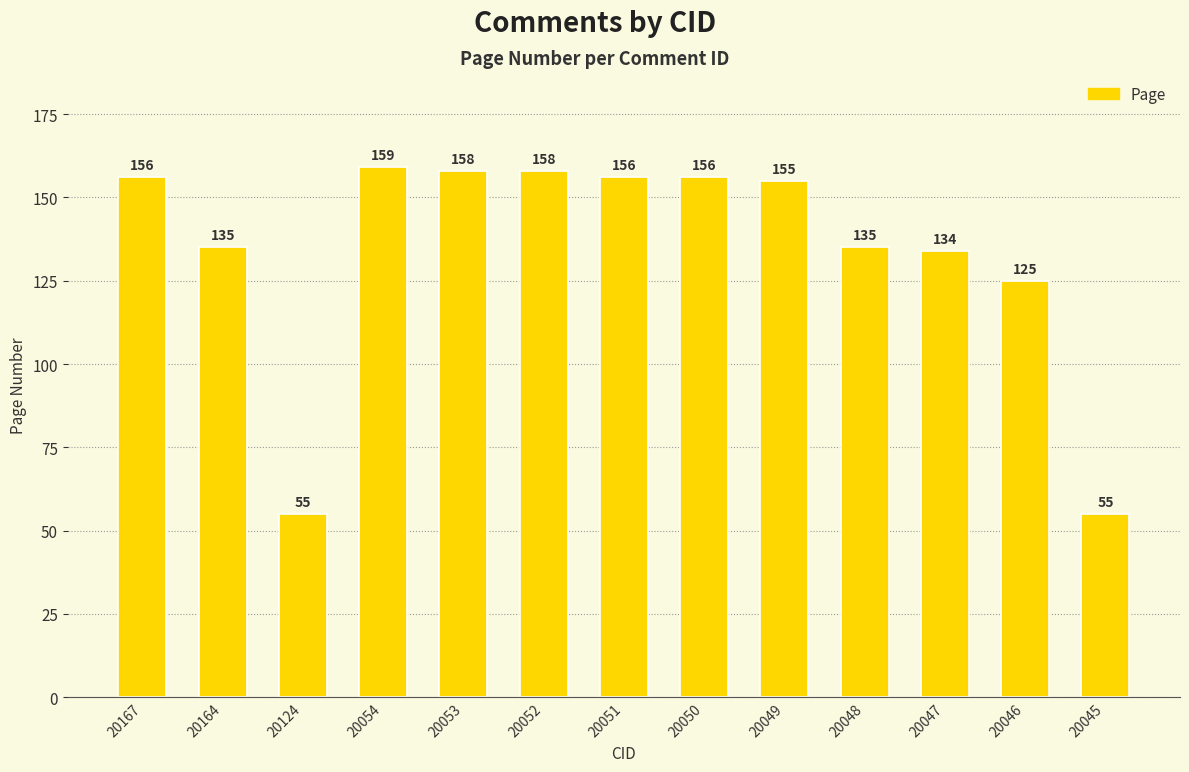

What is the maximum value shown in the chart?

159